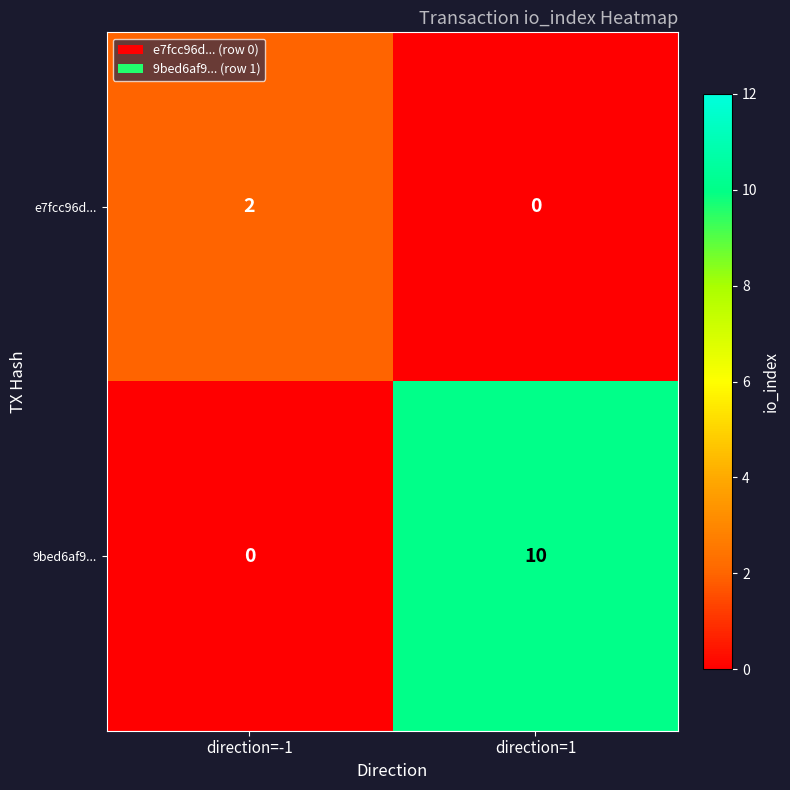

Which series has the largest total across all categories?

9bed6af9...